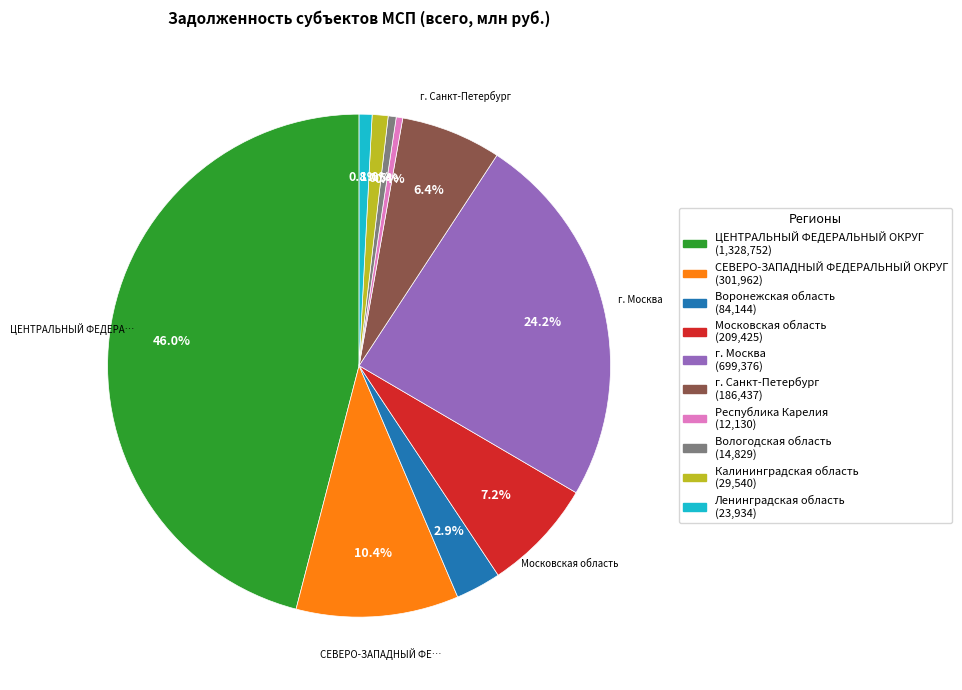

How many segments does this pie chart have?

10